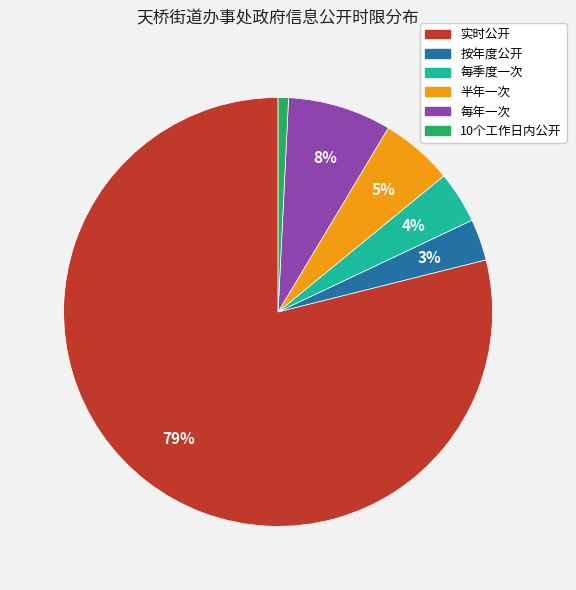

The 半年一次 slice represents 5% of the pie. True or false?

True